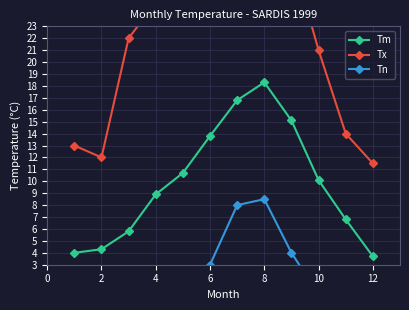

What is the highest value of the Tm series?

18.3